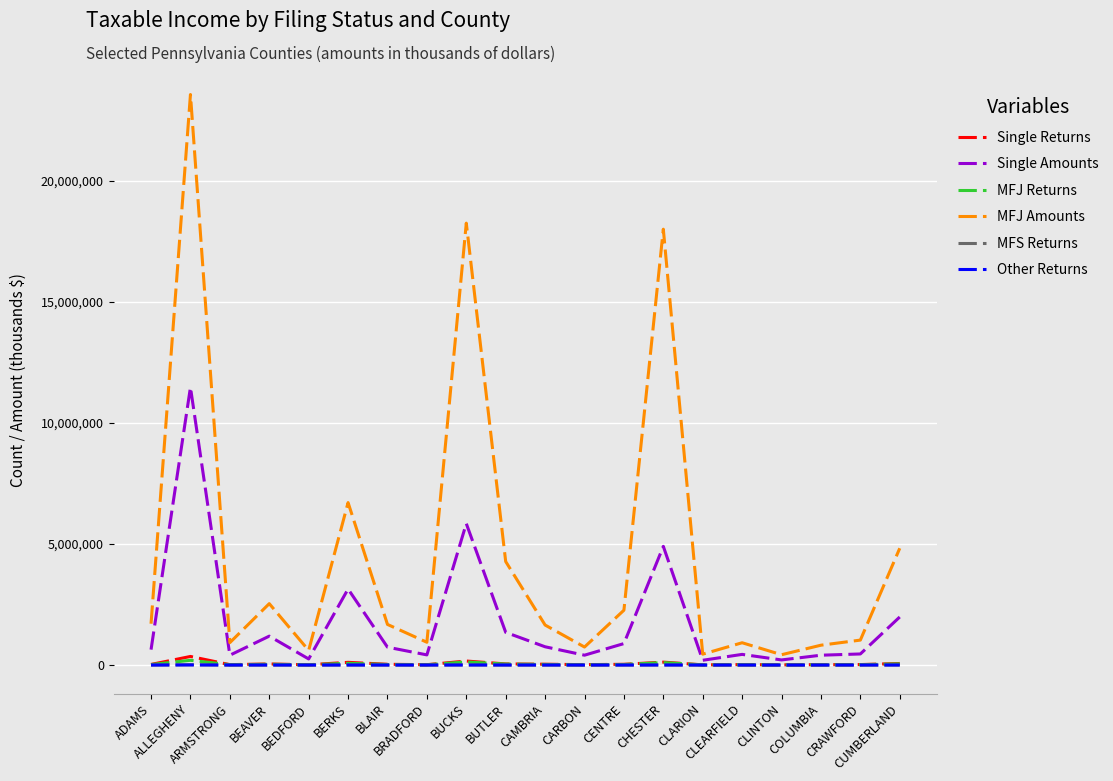

Does the chart have visible grid lines?

Yes